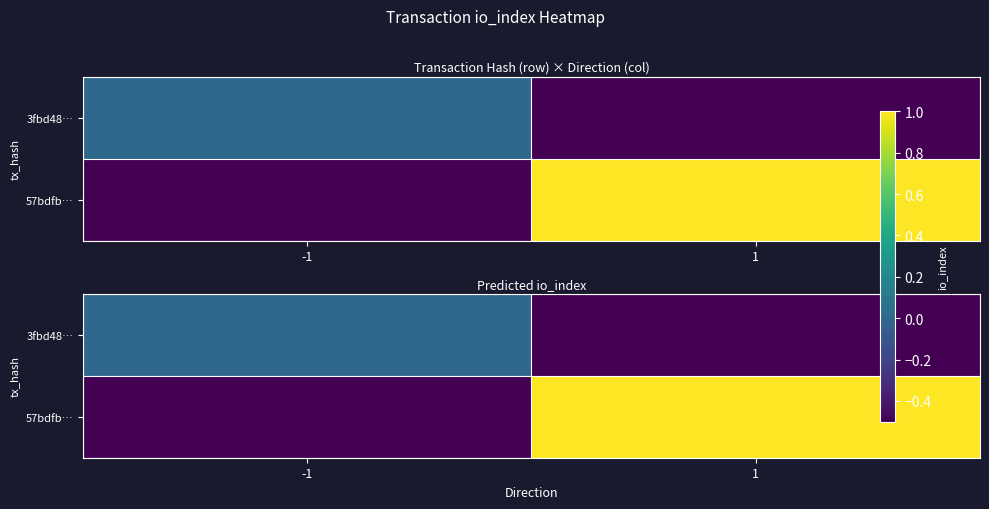

What is the difference between the 57bdfb… values at -1 and 1?

1.5